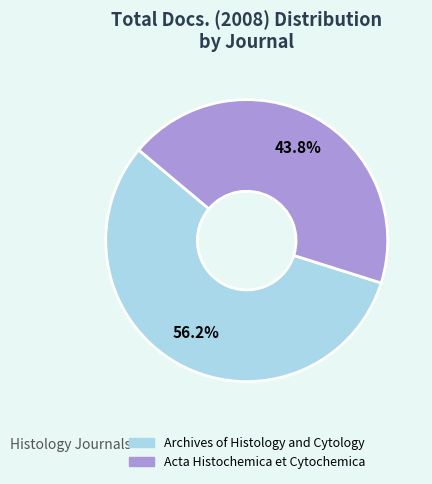

Rank the categories by value from highest to lowest.

Archives of Histology and Cytology, Acta Histochemica et Cytochemica